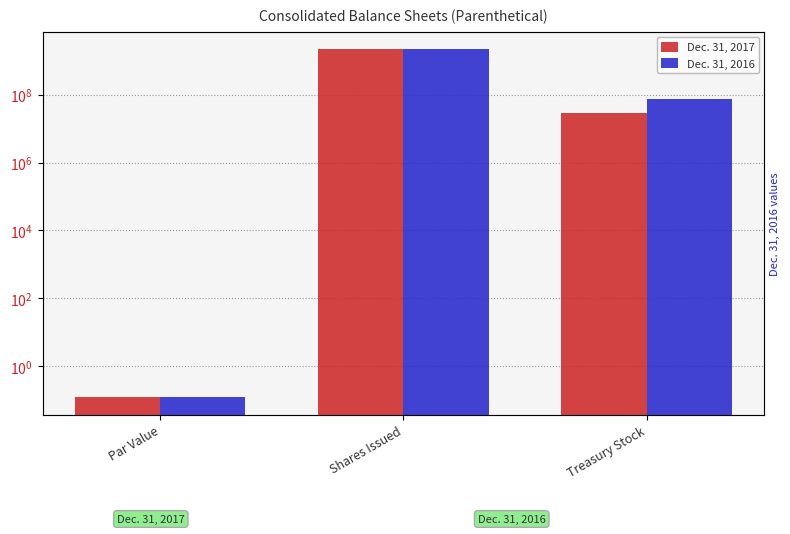

How many series are shown in this chart?

2